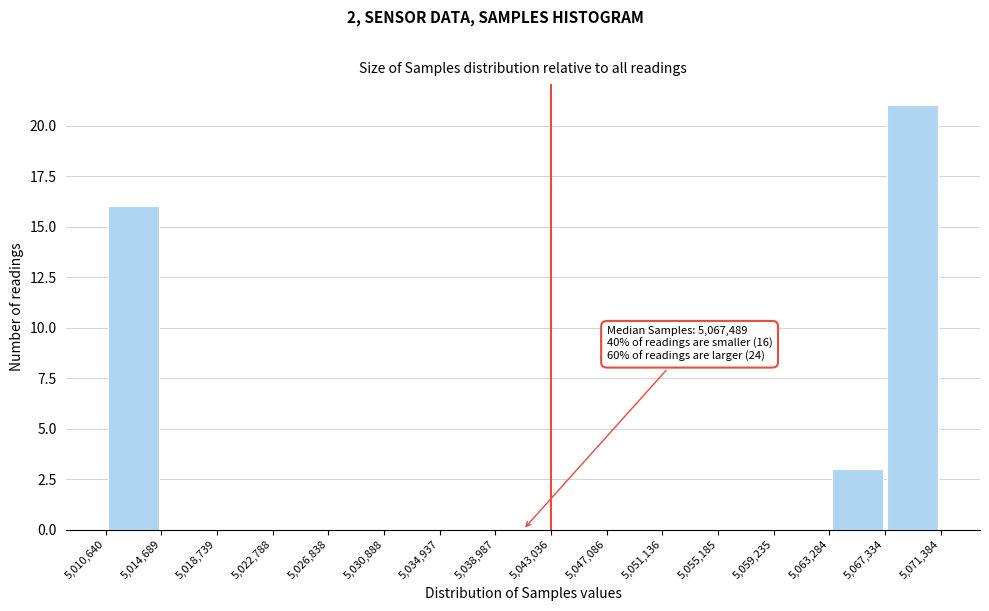

Over which range of the x-axis is the bar tallest?

5,067,334 to 5,071,384